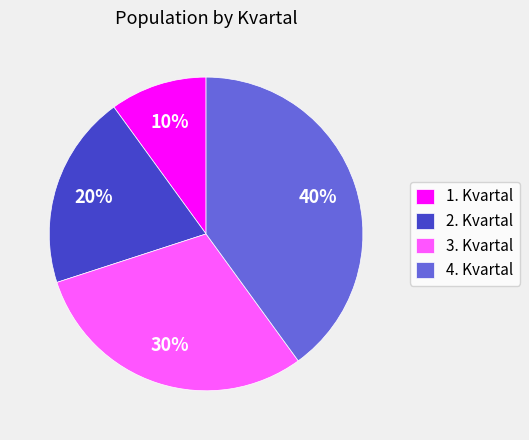

To the nearest percent, what portion does 3. Kvartal represent?

30%